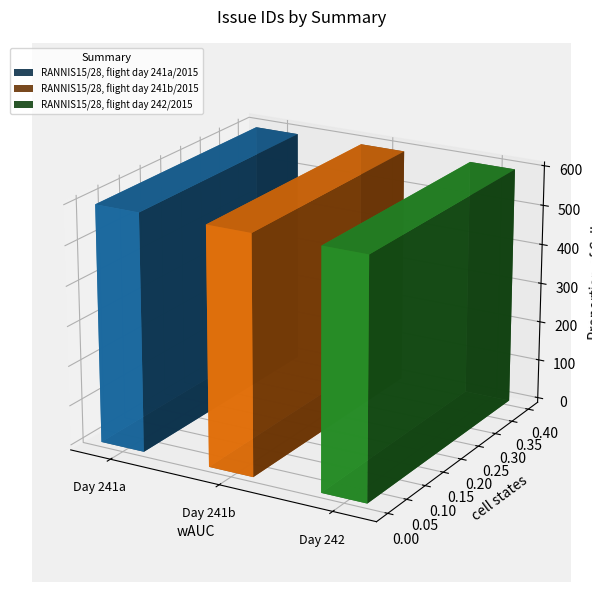

Which category has the highest value across all series?

RANNIS15/28, flight day 242/2015